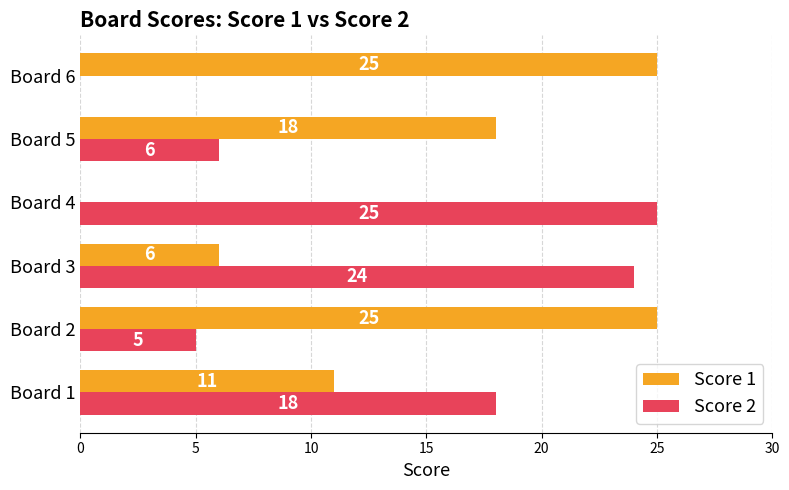

Between Board 3 and Board 4, which series saw the biggest shift?

Score 1